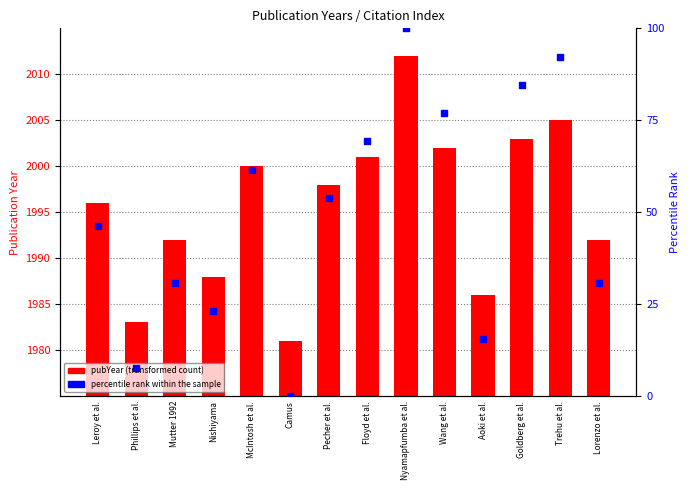

Which series has the largest Y range (max minus min)?

percentile rank within the sample